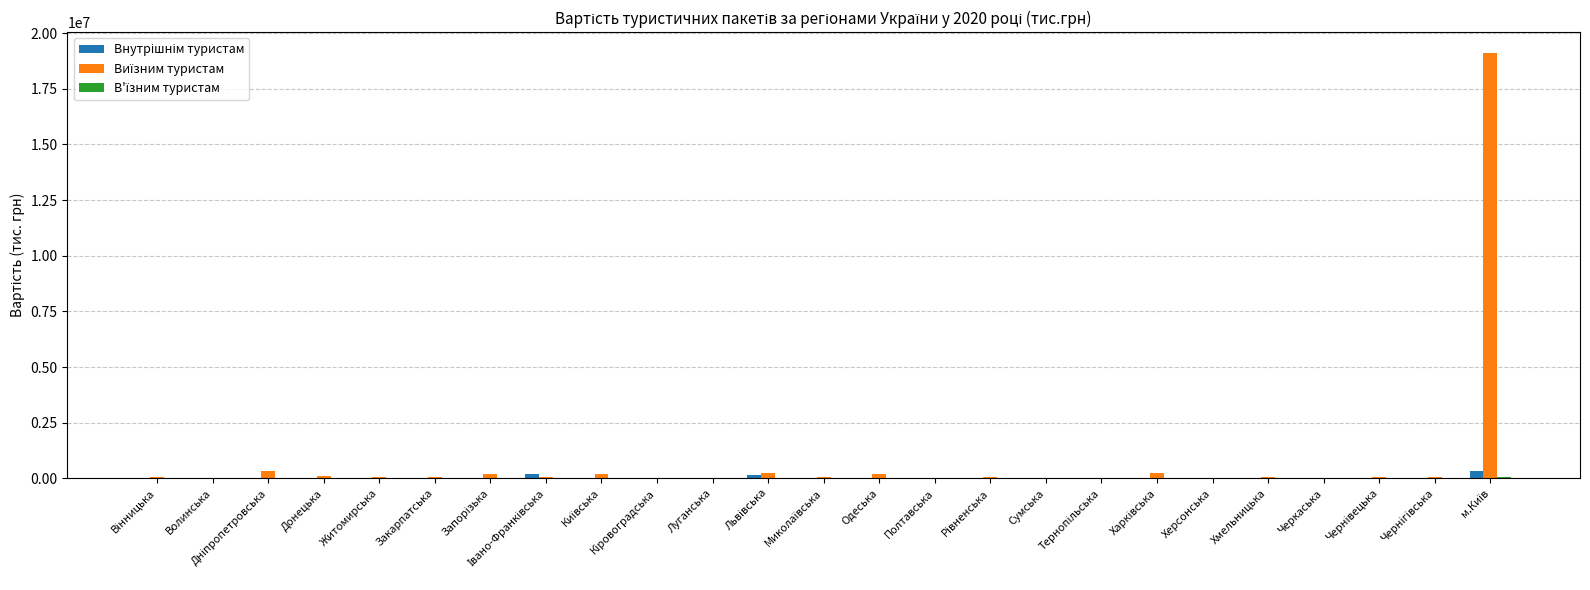

What is the maximum value shown in the chart?

19087022.8